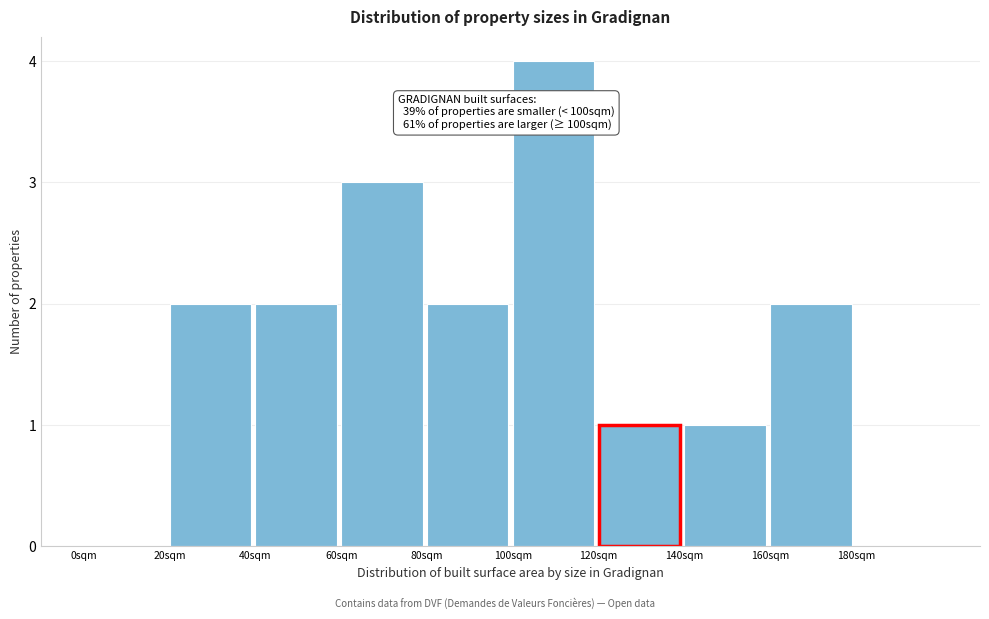

Which range on the x-axis has the tallest bar?

100 to 120